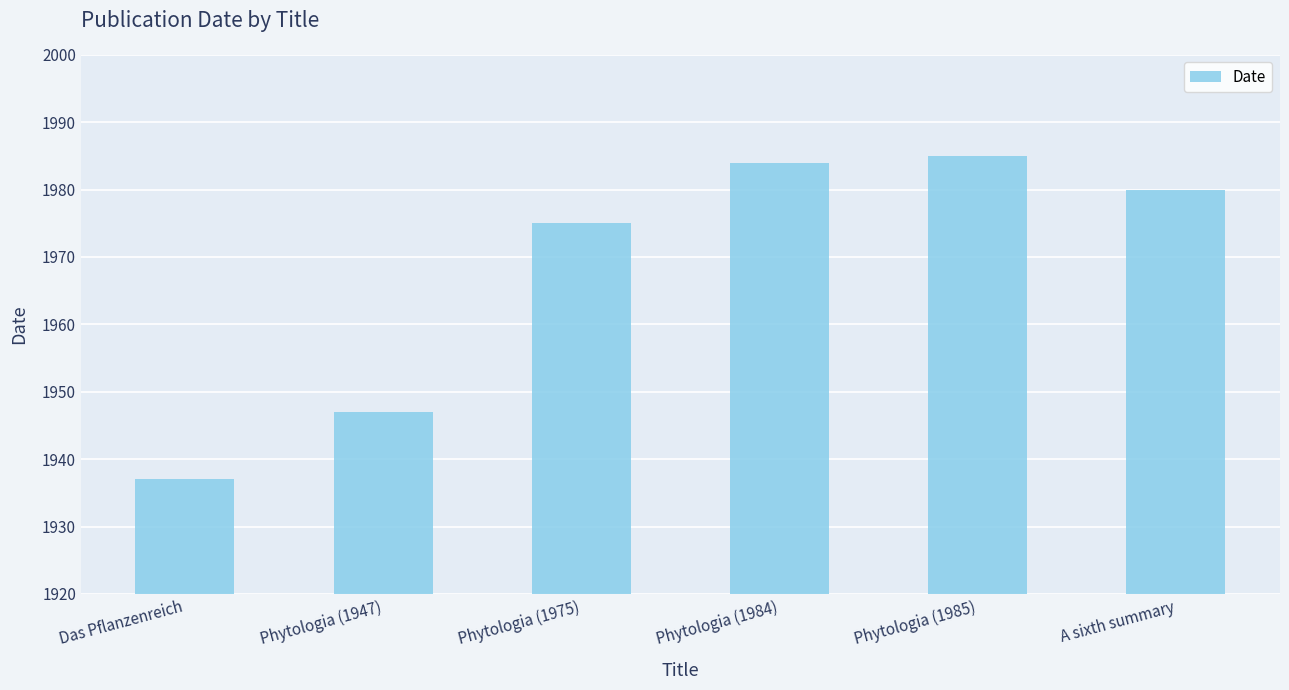

List the labels in order of value, smallest first.

Das Pflanzenreich, Phytologia (1947), Phytologia (1975), A sixth summary, Phytologia (1984), Phytologia (1985)